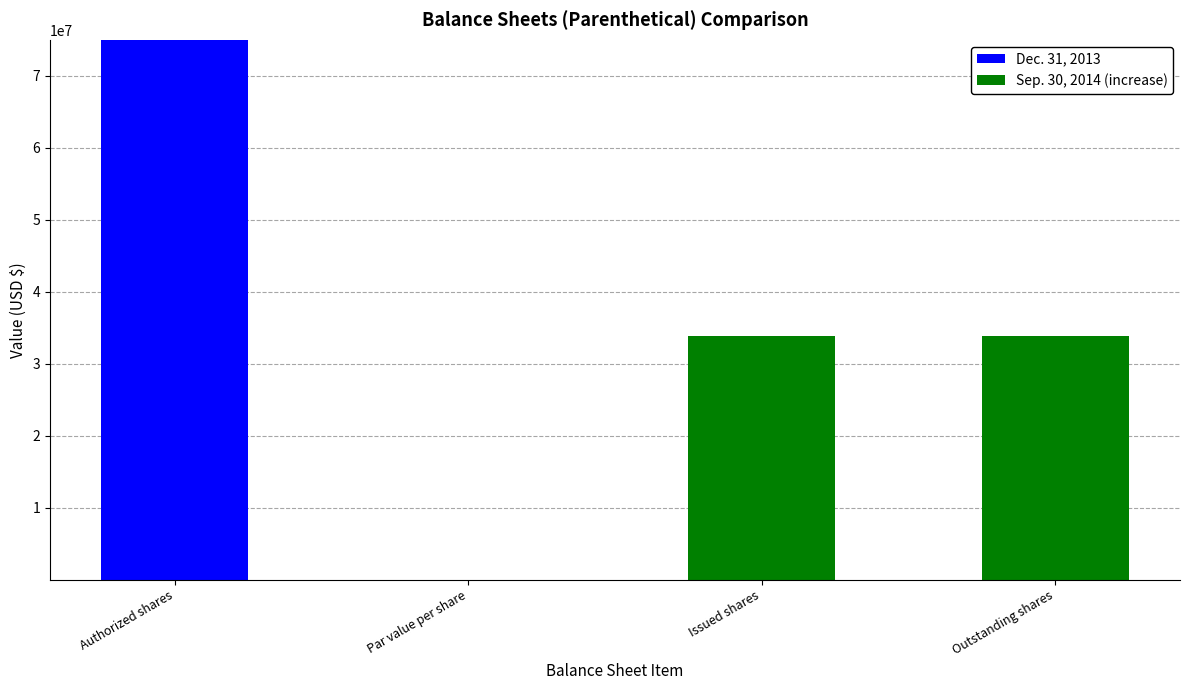

At which category is the sum across all series the highest?

Authorized shares